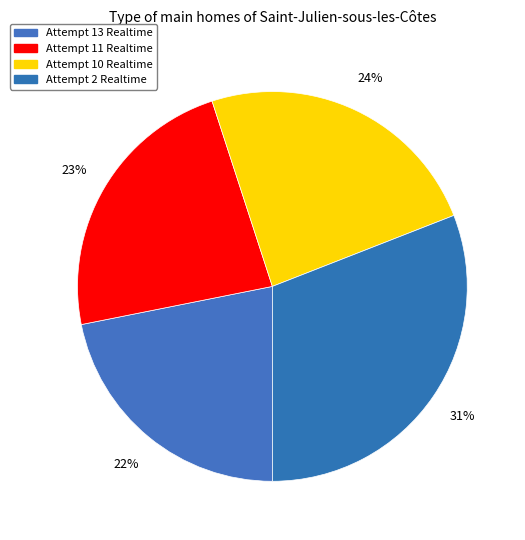

Which slice is the smallest?

Attempt 13